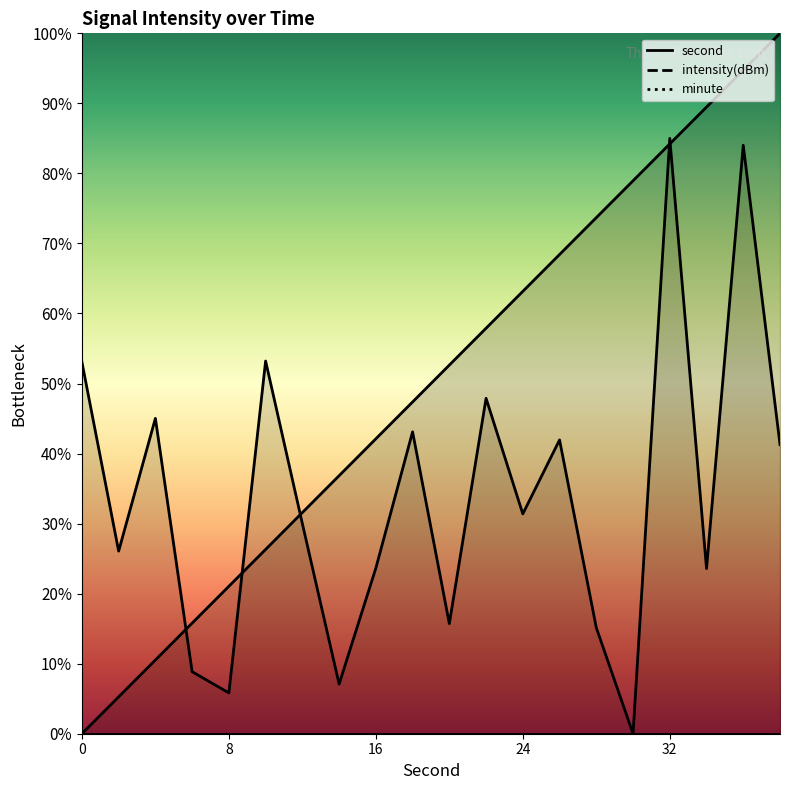

What is the difference between the second values at 32 and 14?

47.4